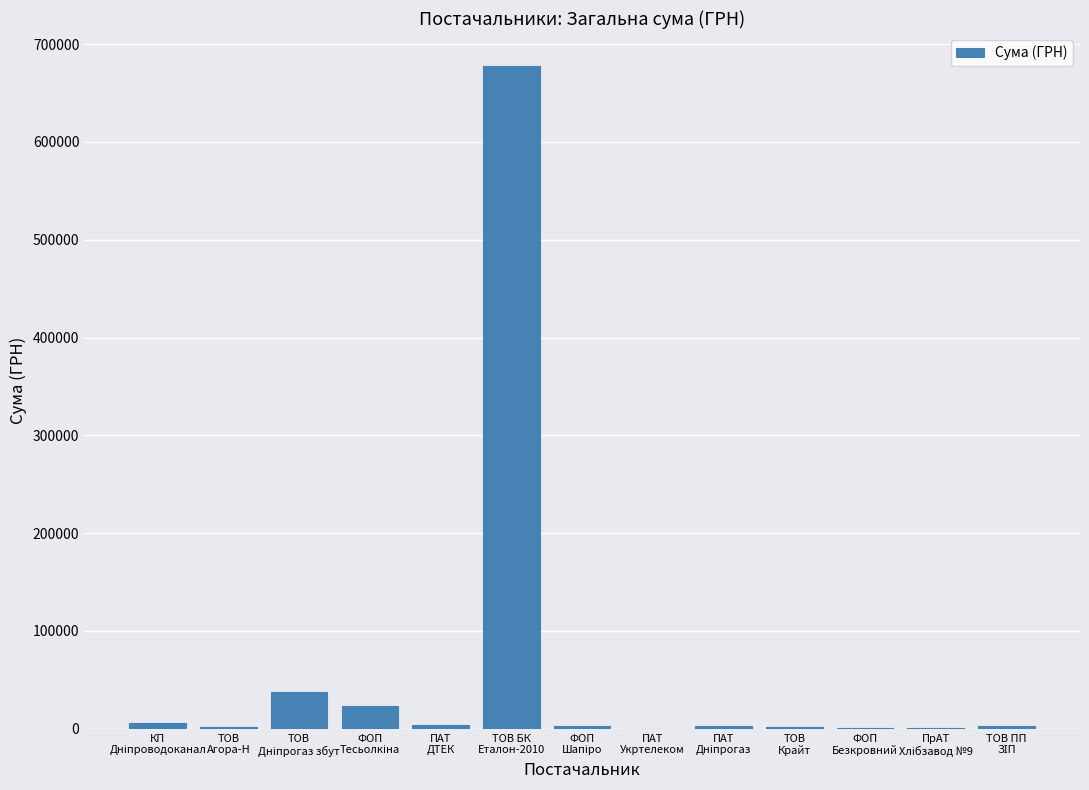

Are the bars horizontal?

No